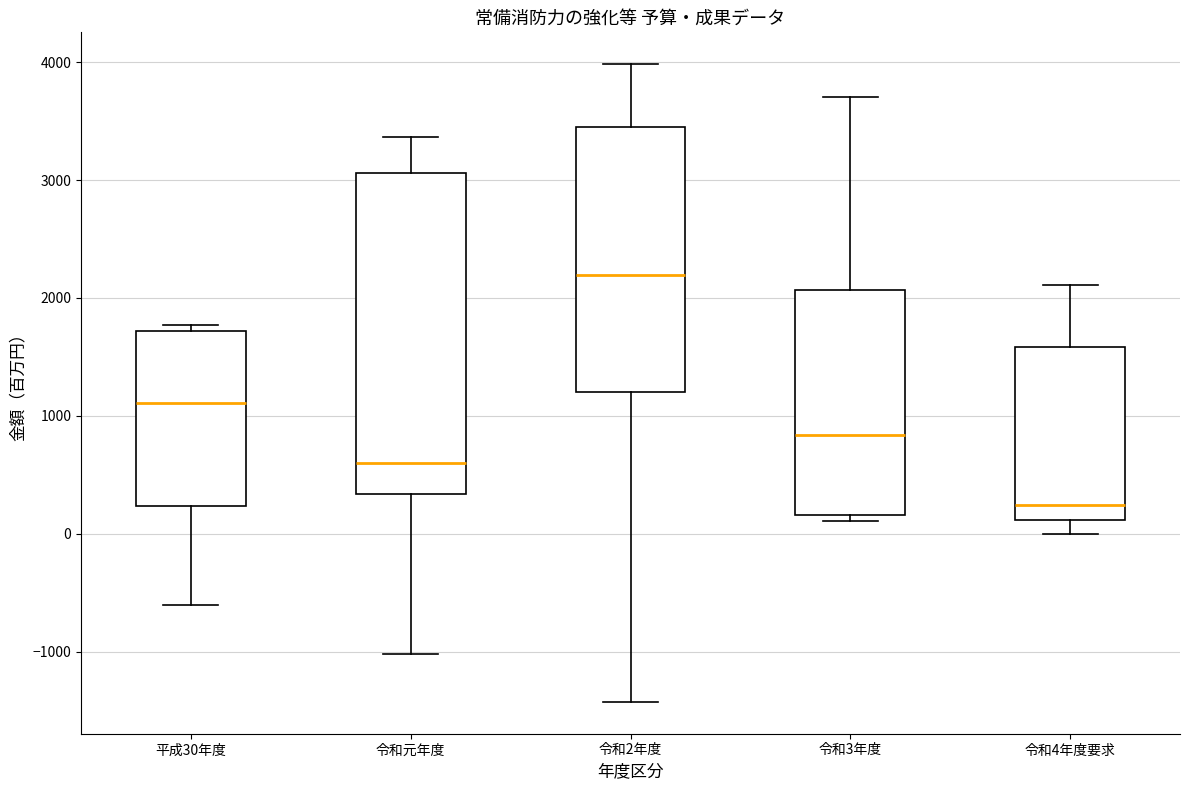

Which box's median line is the highest?

令和2年度